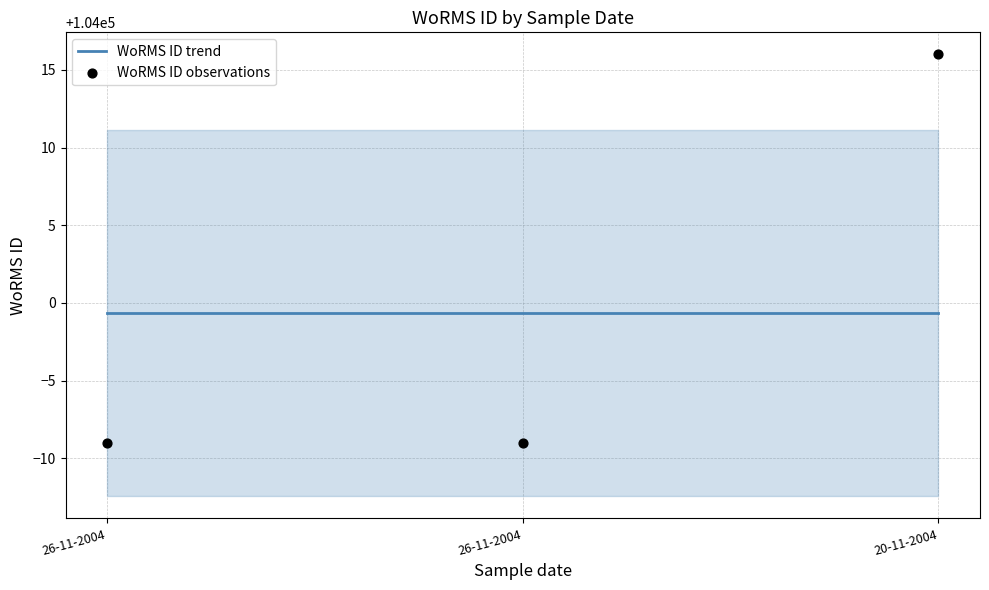

Is the value of WoRMS ID trend at 26-11-2004 greater than the value of WoRMS ID observations at 20-11-2004?

No